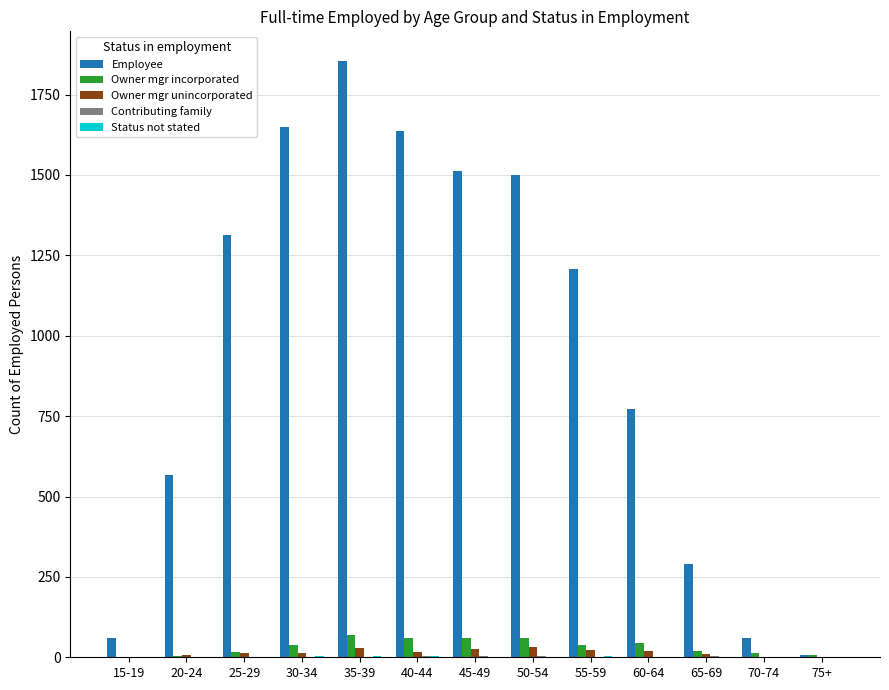

The Owner mgr incorporated series shows 39 at 55-59. True or false?

True